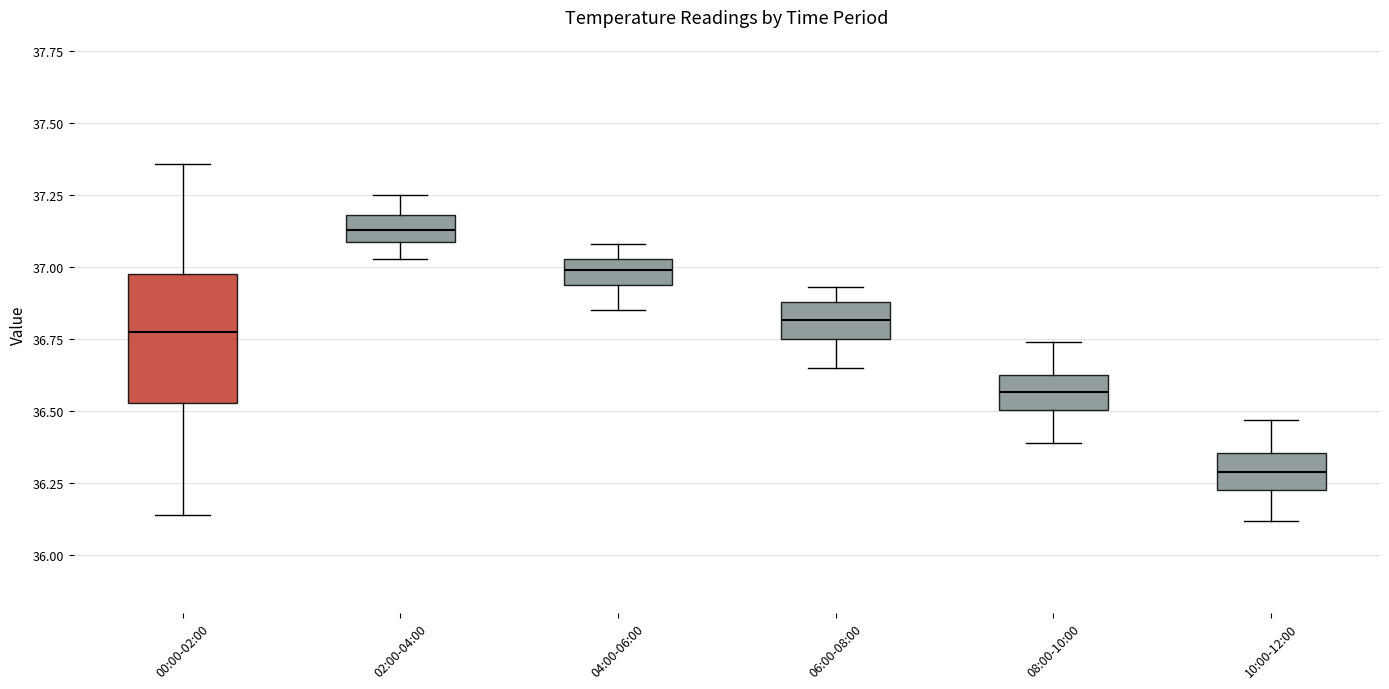

Which box's median line is the lowest?

10:00-12:00